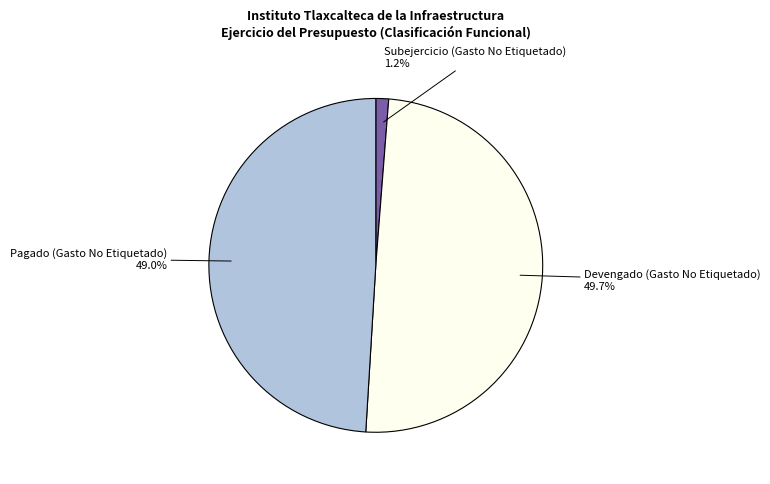

To the nearest percent, what percentage of the pie is Pagado (Gasto No Etiquetado)?

49%